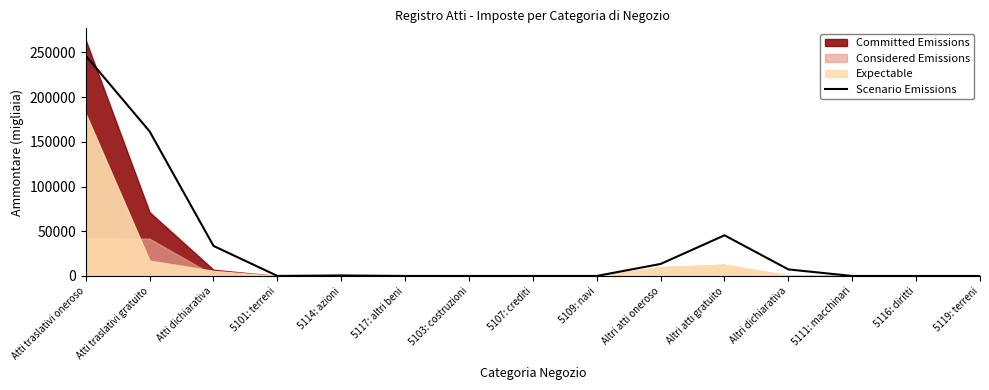

Rank the categories by value from lowest to highest.

5111: macchinari, 5116: diritti, 5119: terreni, 5103: costruzioni, 5107: crediti, 5117: altri beni, 5109: navi, 5101: terreni, 5114: azioni, Altri dichiarativa, Altri atti oneroso, Atti dichiarativa, Altri atti gratuito, Atti traslativi gratuito, Atti traslativi oneroso